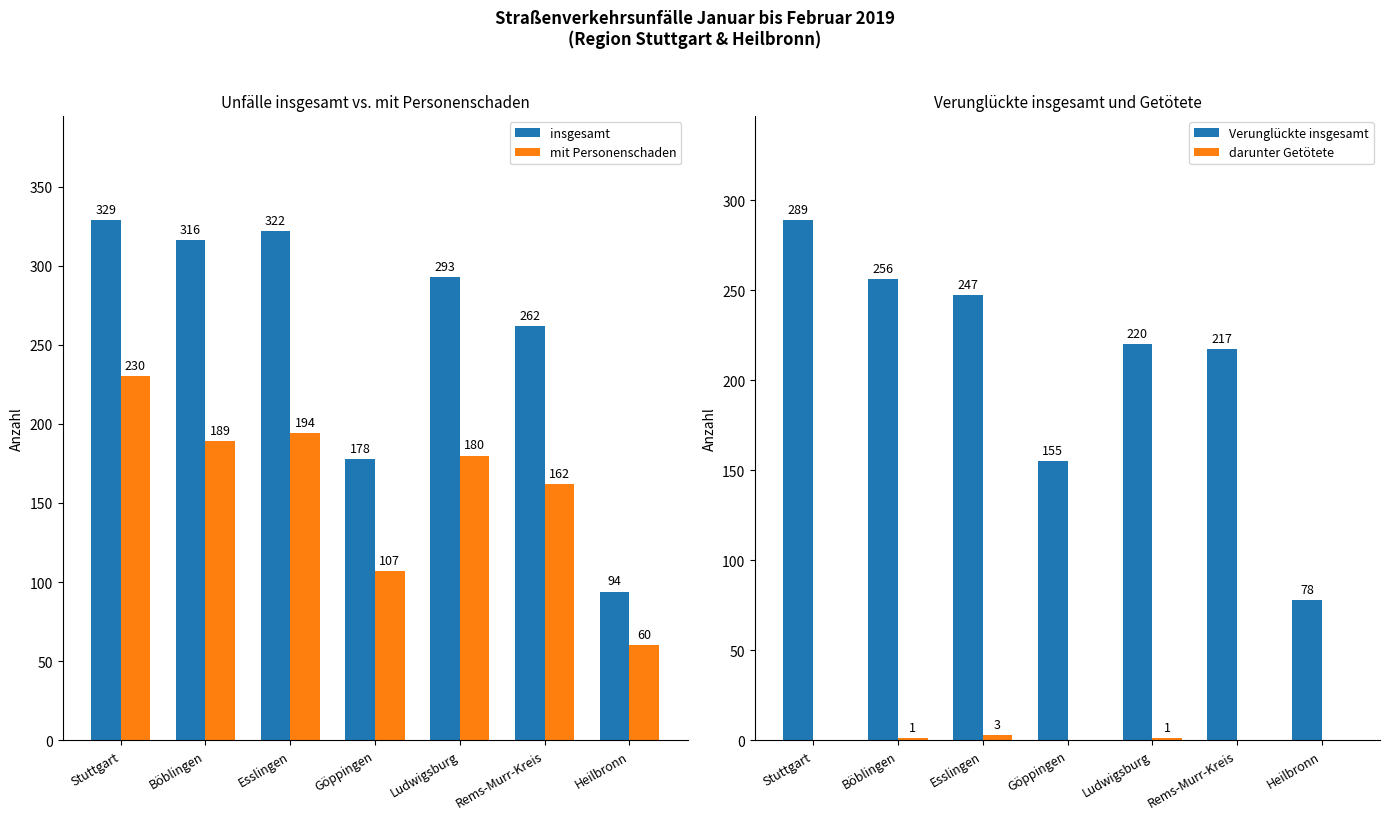

Is it true that mit Personenschaden equals 162 at Rems-Murr-Kreis?

True